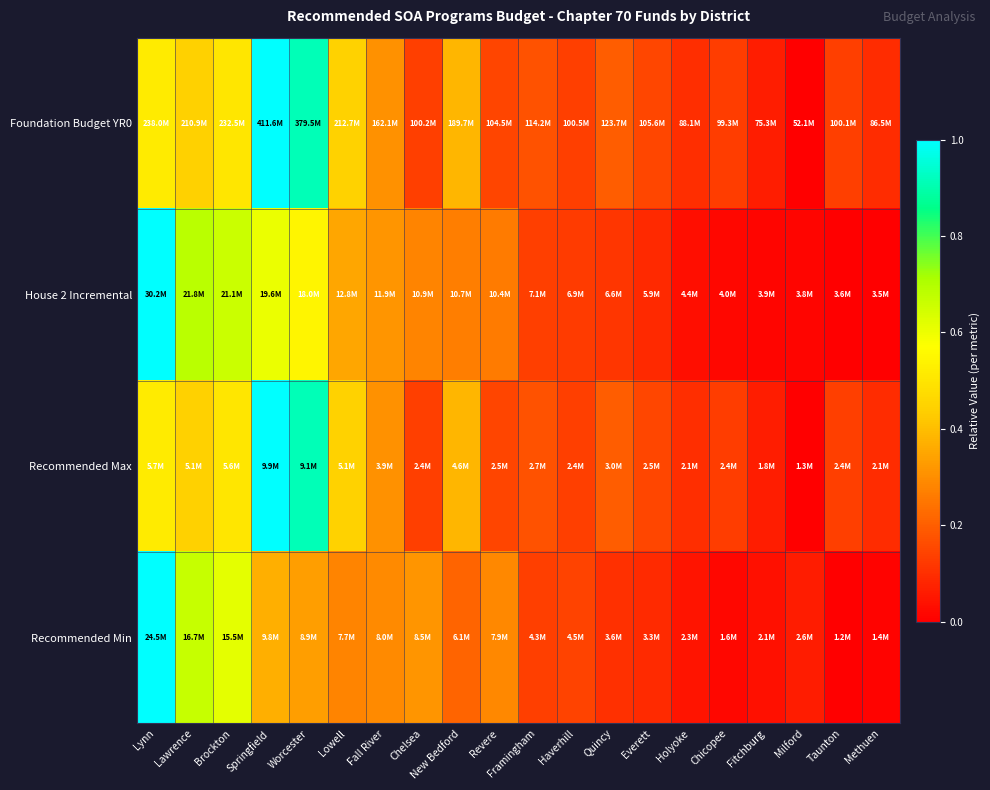

What is the greatest value displayed?

1.0